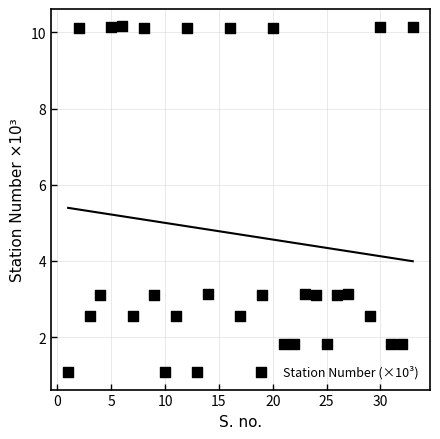

What is the range of Y values (max minus min)?

9.1